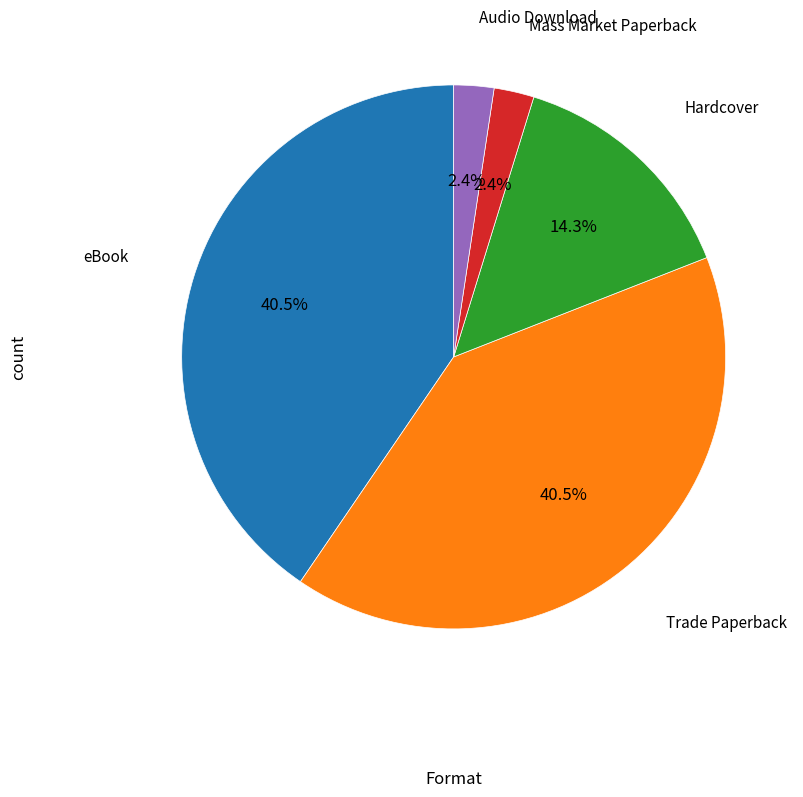

Is there a majority slice in this chart?

No